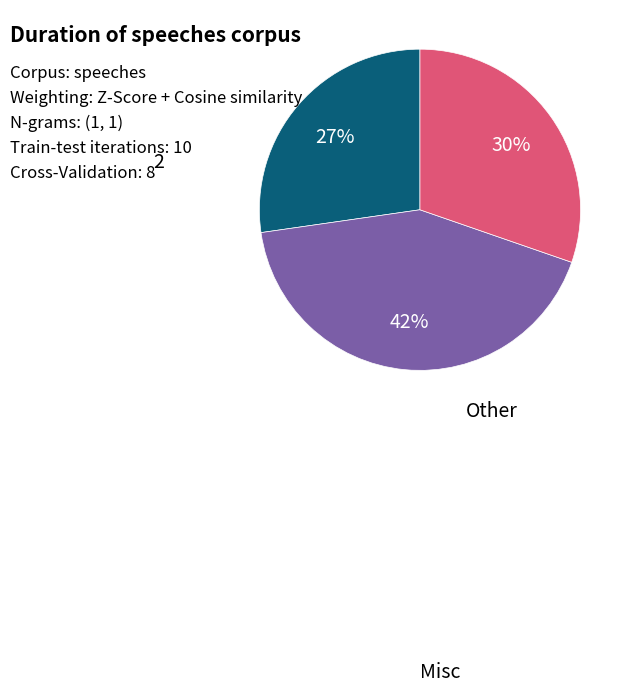

Is there any slice that represents more than half of the pie?

No